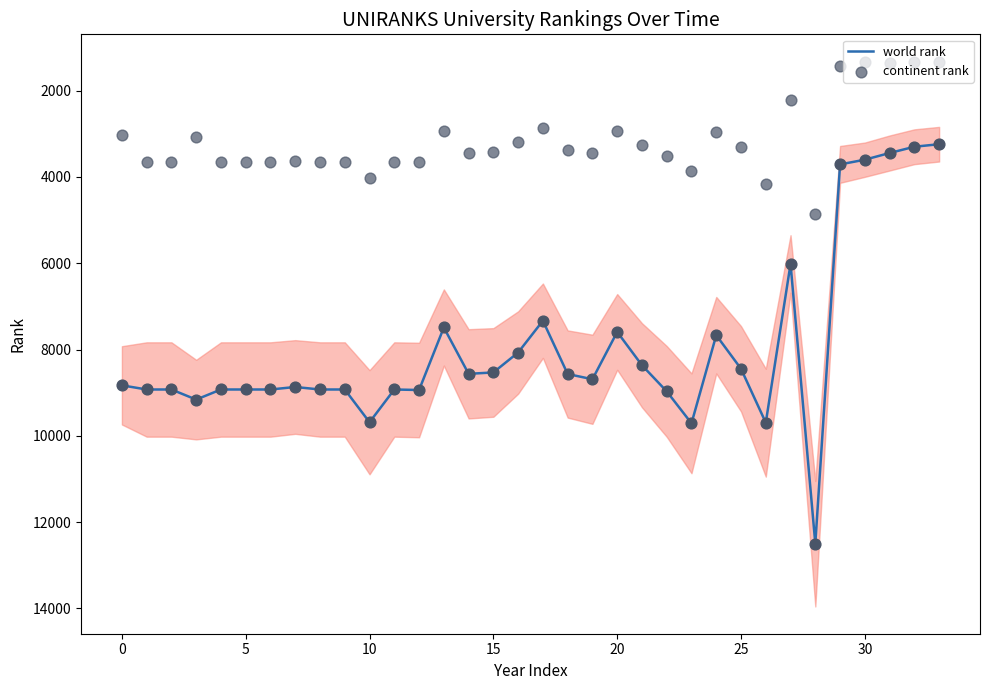

Is the value of continent rank at 9 greater than the value of world rank at 8?

No